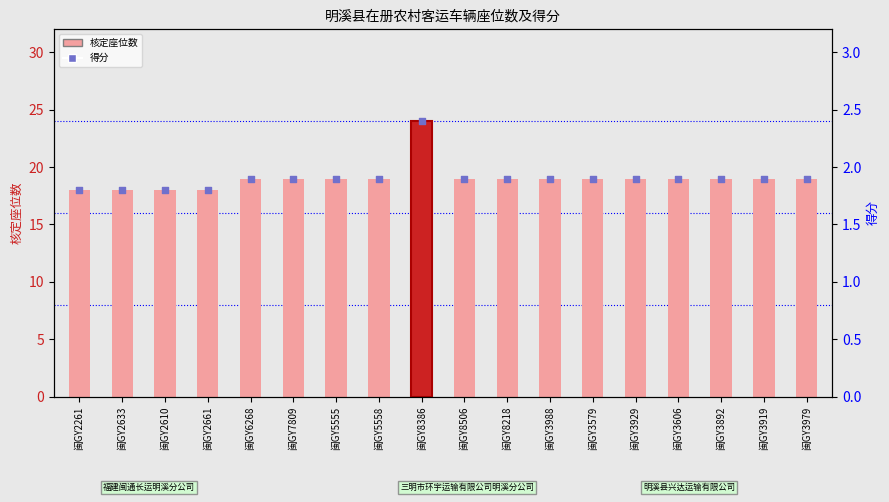

Which series reaches the maximum Y coordinate?

核定座位数